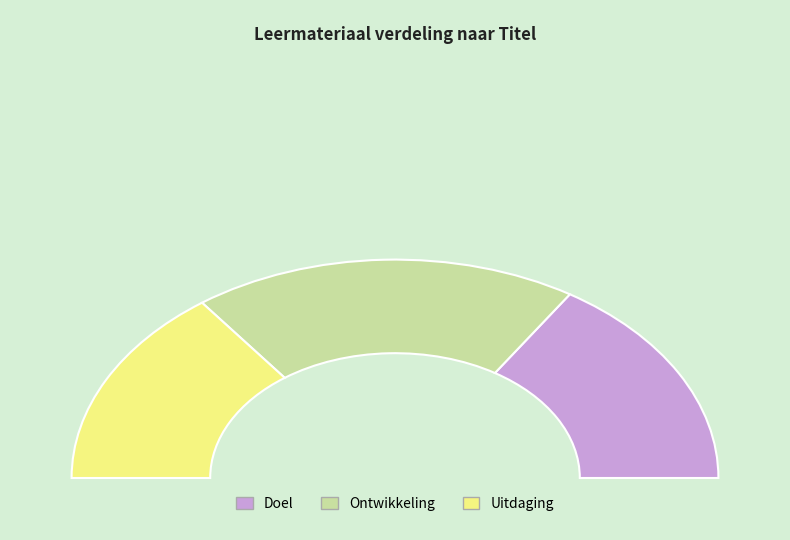

Which category has the smallest portion of the pie?

Uitdaging